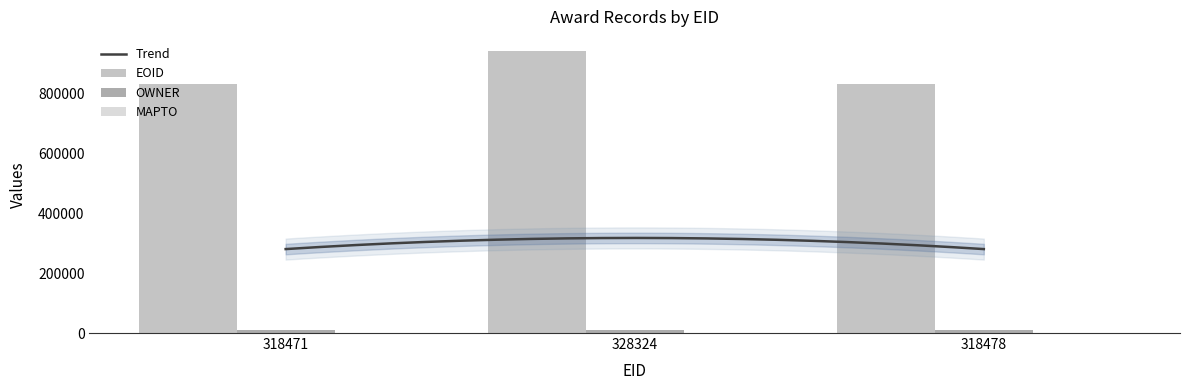

Are the bars horizontal?

No